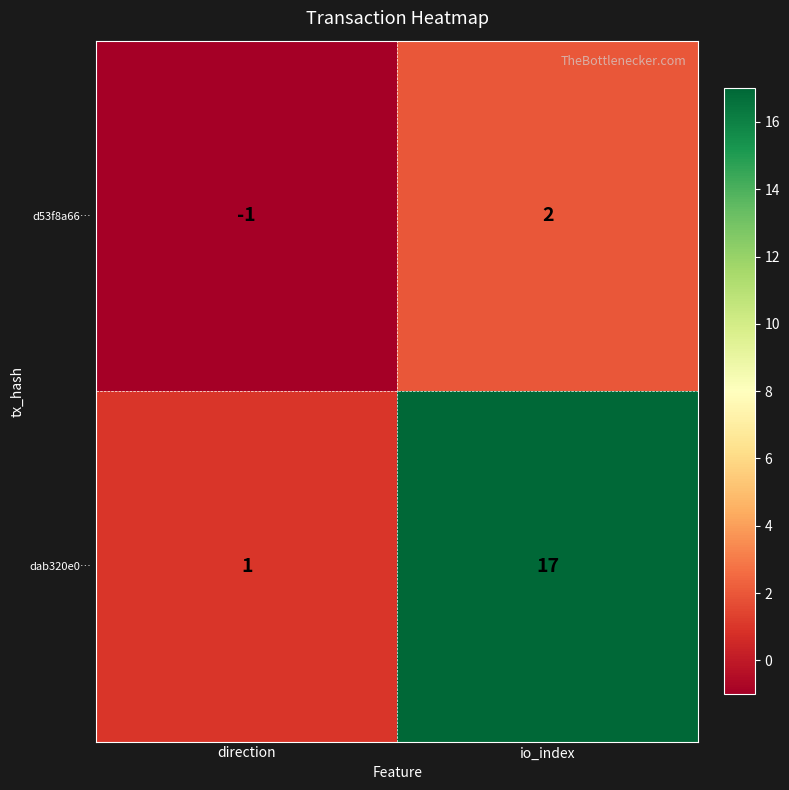

What is the difference between the maximum and minimum values in the dab320e0… series?

16